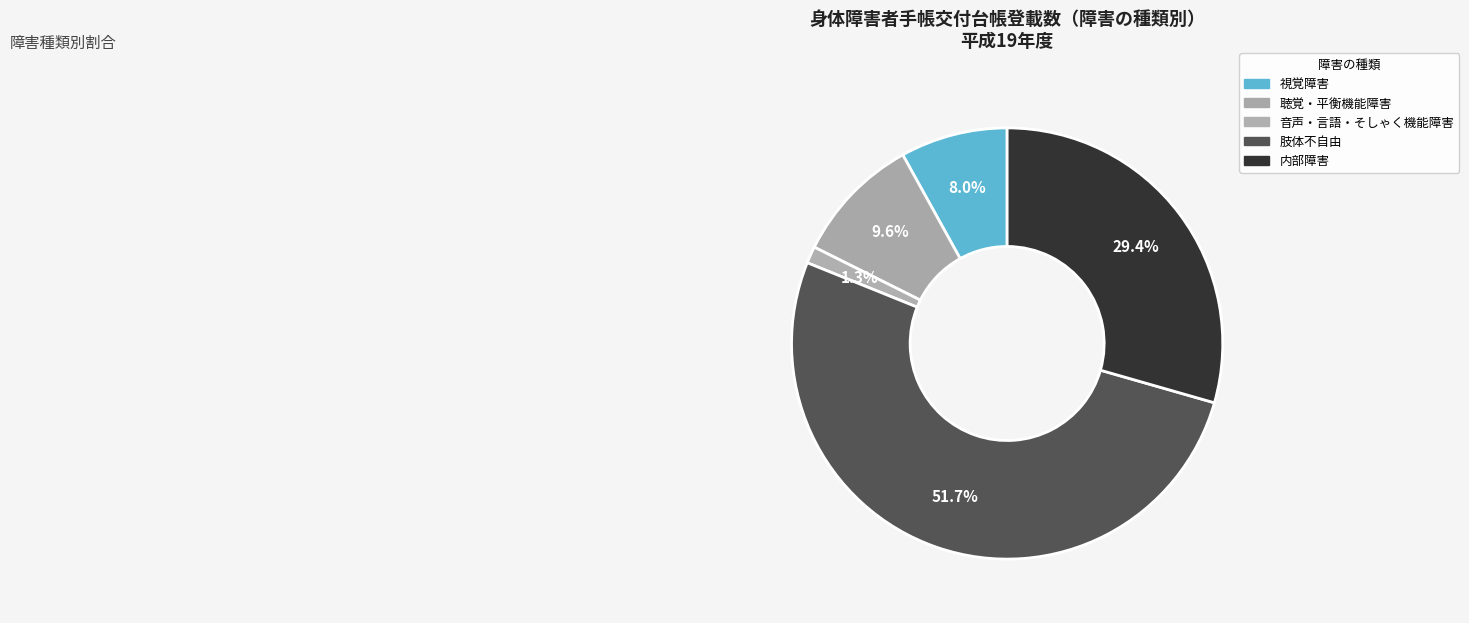

What percentage do 音声・言語・そしゃく機能障害 and 視覚障害 together represent?

9.3%